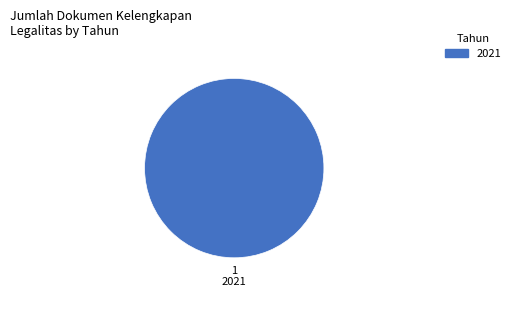

Is there a majority slice in this chart?

Yes